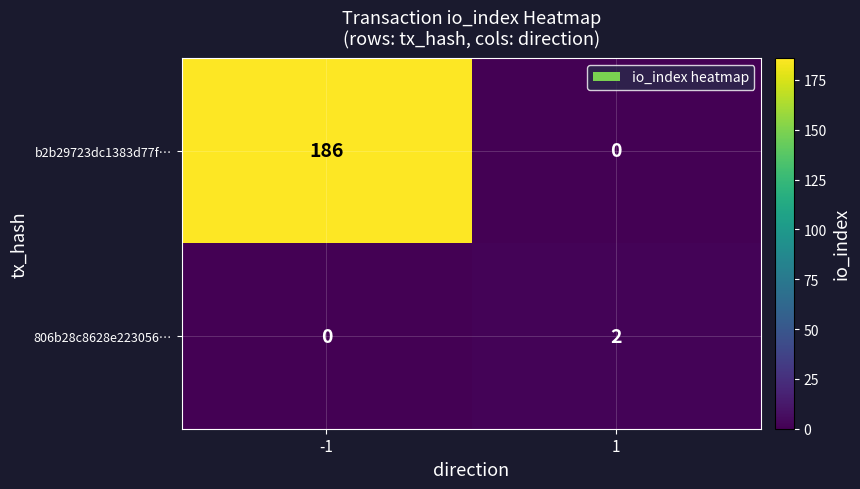

Which series has the widest spread of values?

b2b29723dc1383d77f…